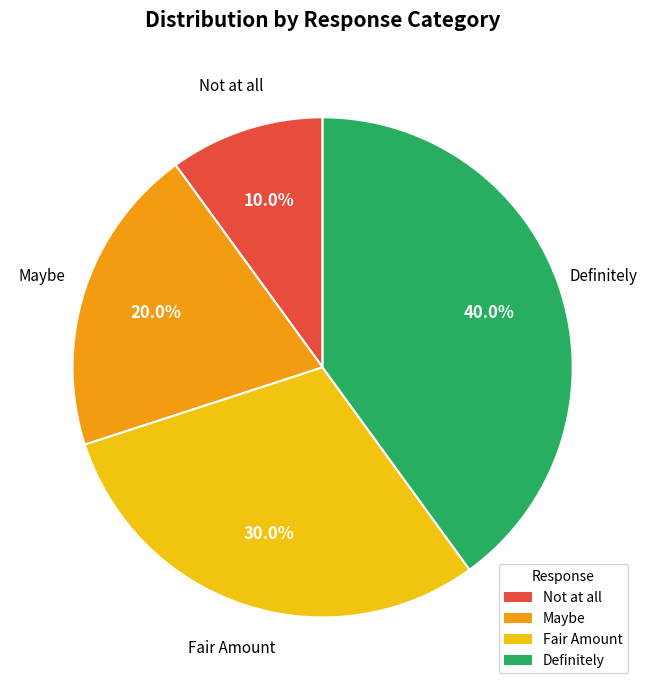

To the nearest percent, what is the difference between the Maybe and Not at all slice percentages?

10%